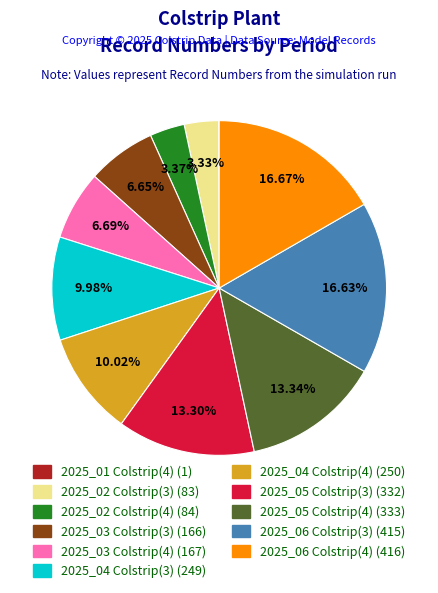

To the nearest percent, what is the difference between the largest and smallest slice percentages?

17%